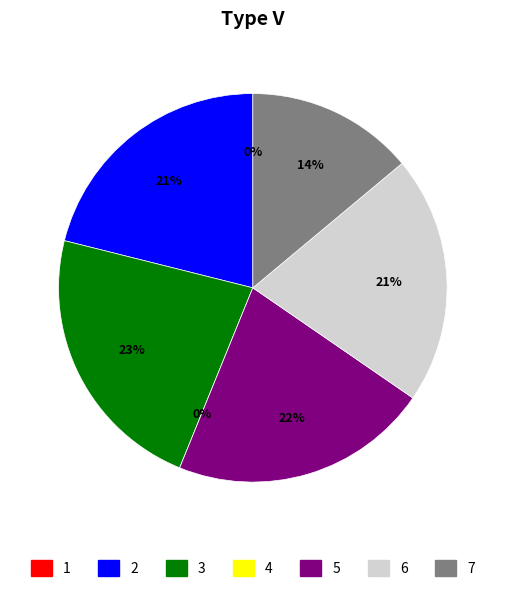

Does any single category account for the majority?

No